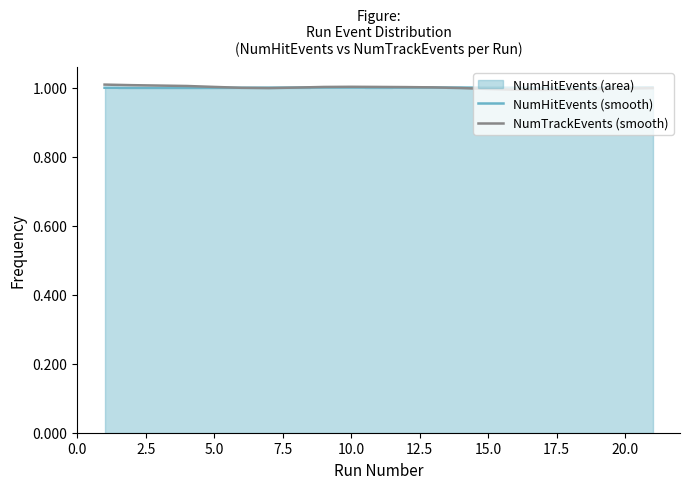

The NumTrackEvents (smooth) series shows 1.7 at 15.0. True or false?

False